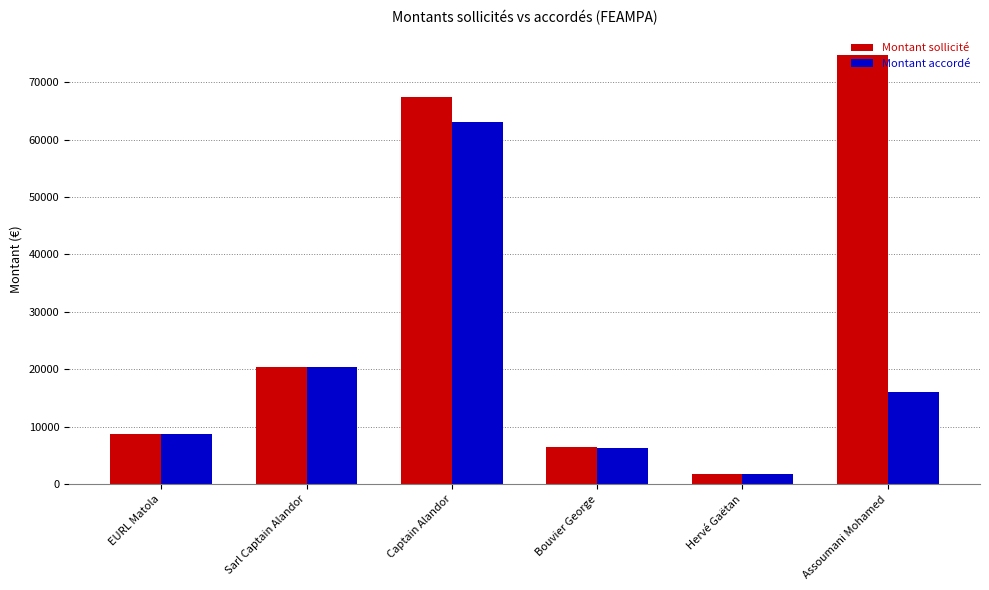

Reading left to right, what are all the values shown in this chart?

Montant sollicité: EURL Matola=8743.7	Sarl Captain Alandor=20440.4	Captain Alandor=67390.4	Bouvier George=6405.0	Hervé Gaëtan=1766.2	Assoumani Mohamed=74728.9
Montant accordé: EURL Matola=8742.8	Sarl Captain Alandor=20440.4	Captain Alandor=63037.9	Bouvier George=6303.1	Hervé Gaëtan=1766.2	Assoumani Mohamed=16061.7